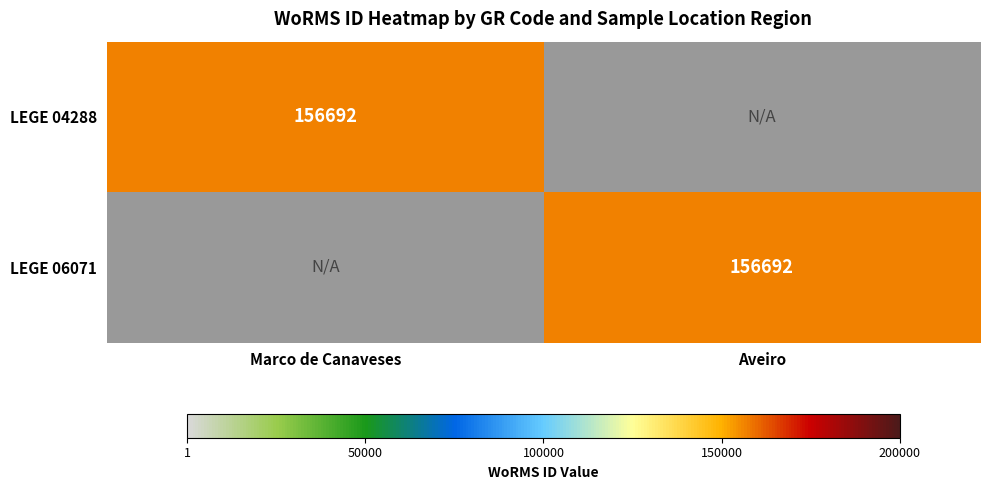

At how many categories does at least one series exceed 59188?

2